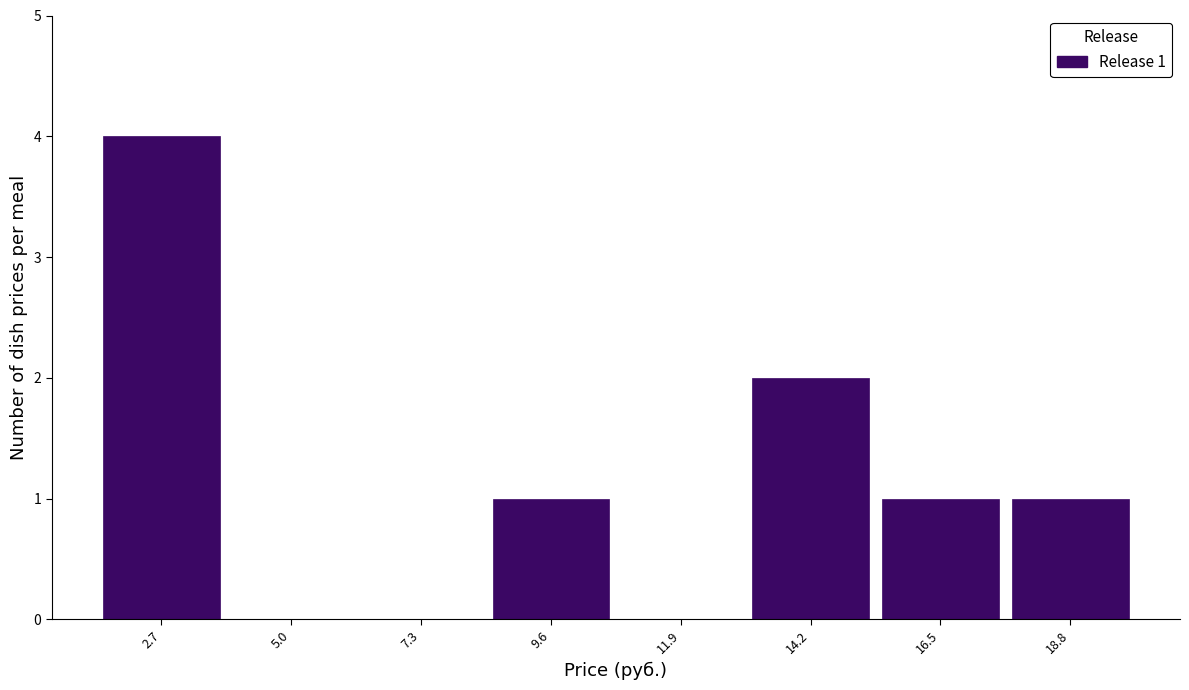

Over which range of the x-axis is the bar tallest?

1.5 to 4.0